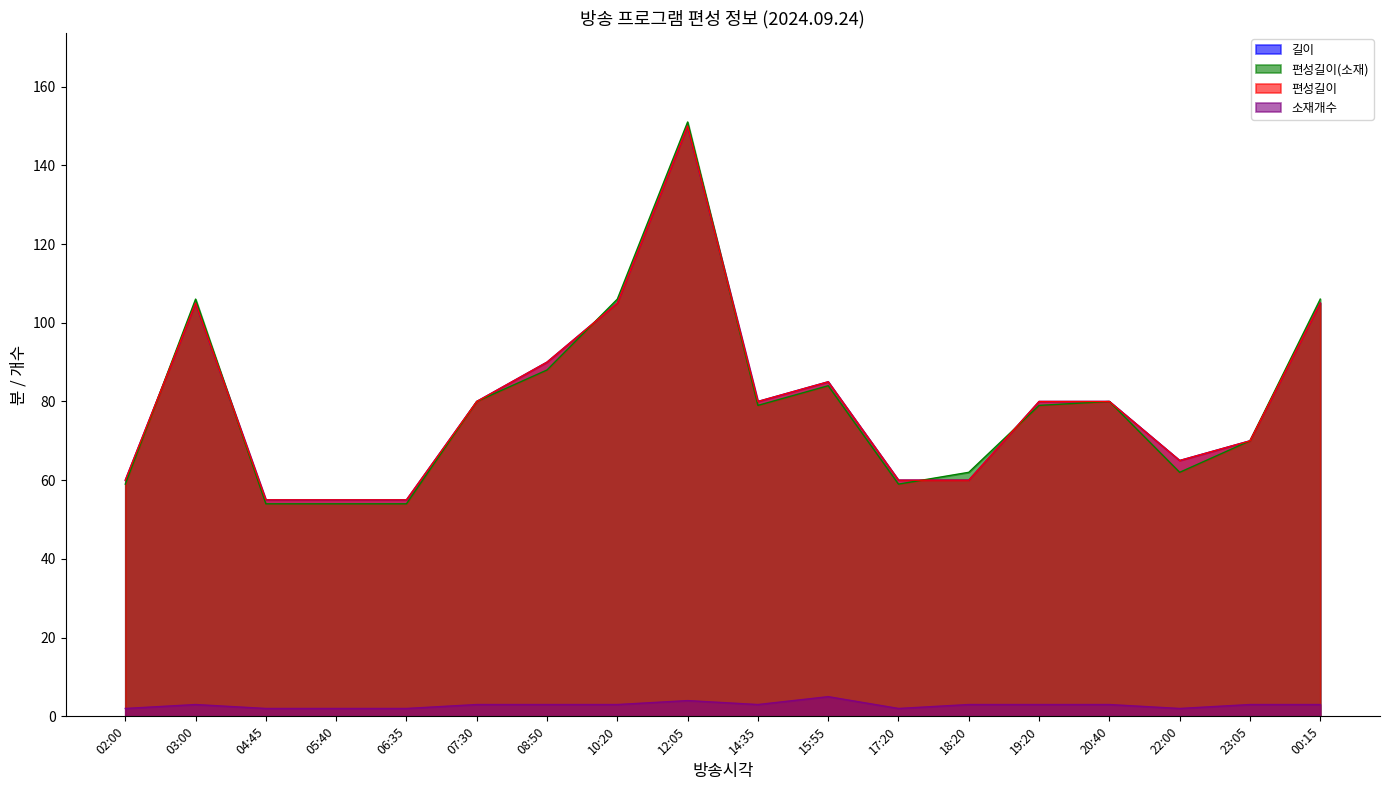

What is the difference between the maximum and minimum values in the 길이 series?

95